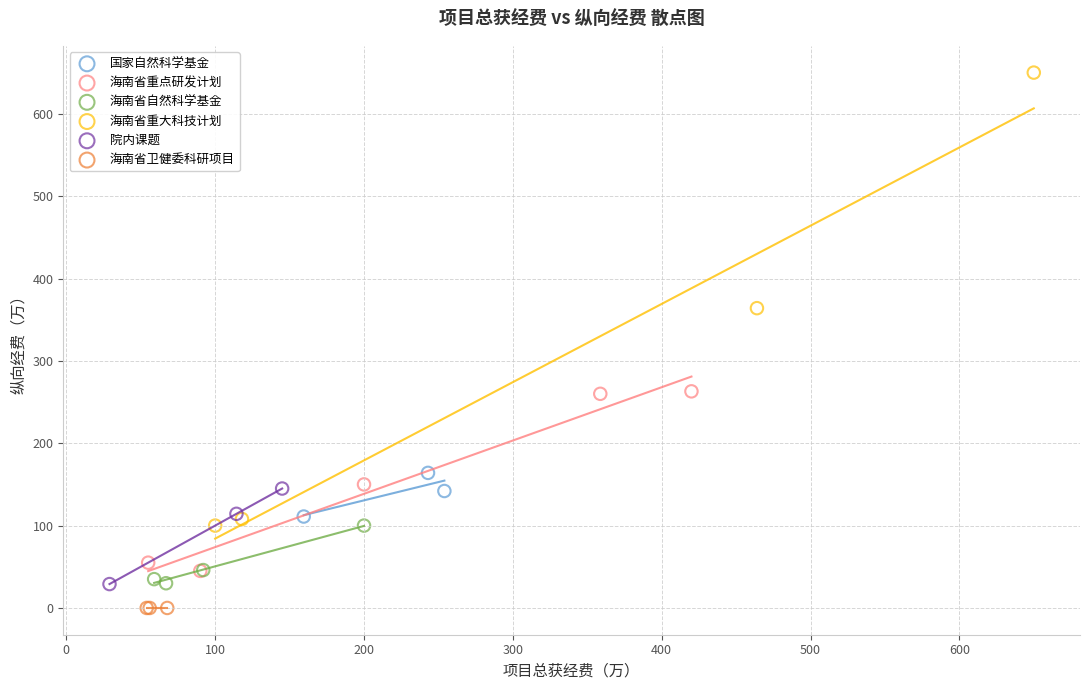

Which series contains the lowest Y value?

海南省卫健委科研项目